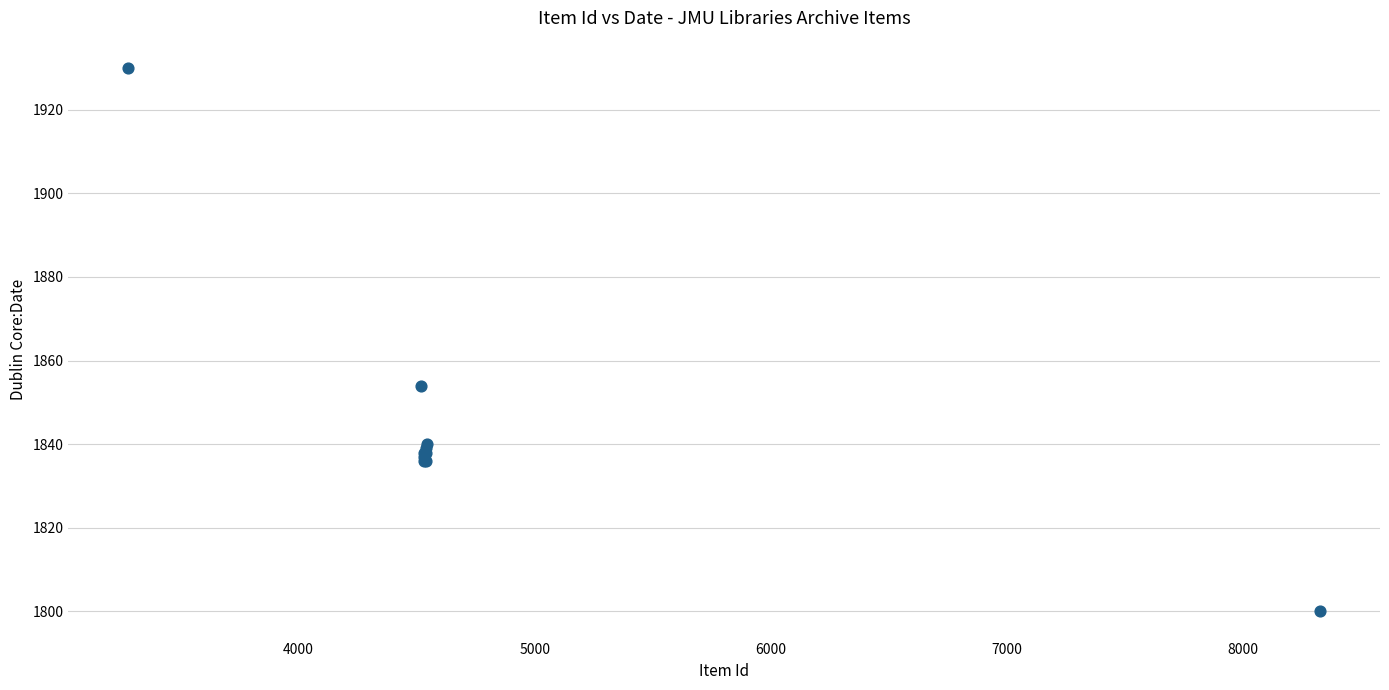

What Y value in the scatter plot is closest to 1865?

1854